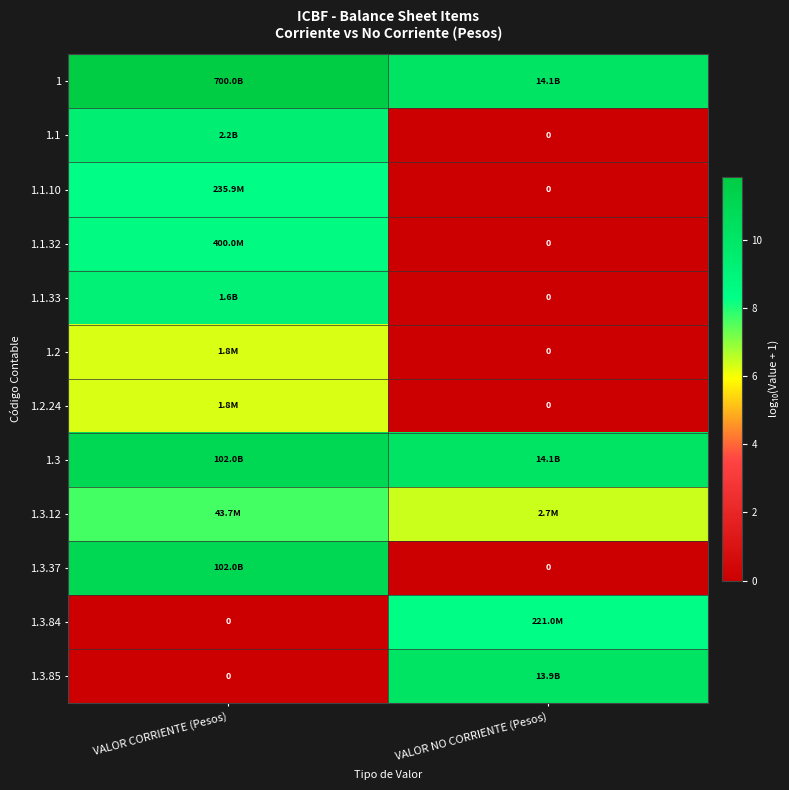

Is it true that 1.1.32 equals 0.0 at VALOR NO CORRIENTE (Pesos)?

True